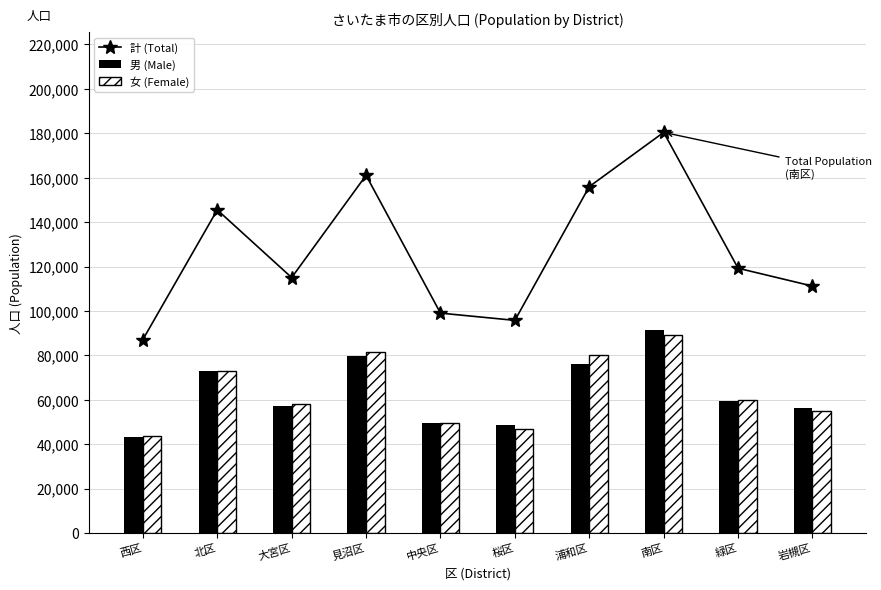

The 計 (Total) series shows 82839 at 南区. True or false?

False